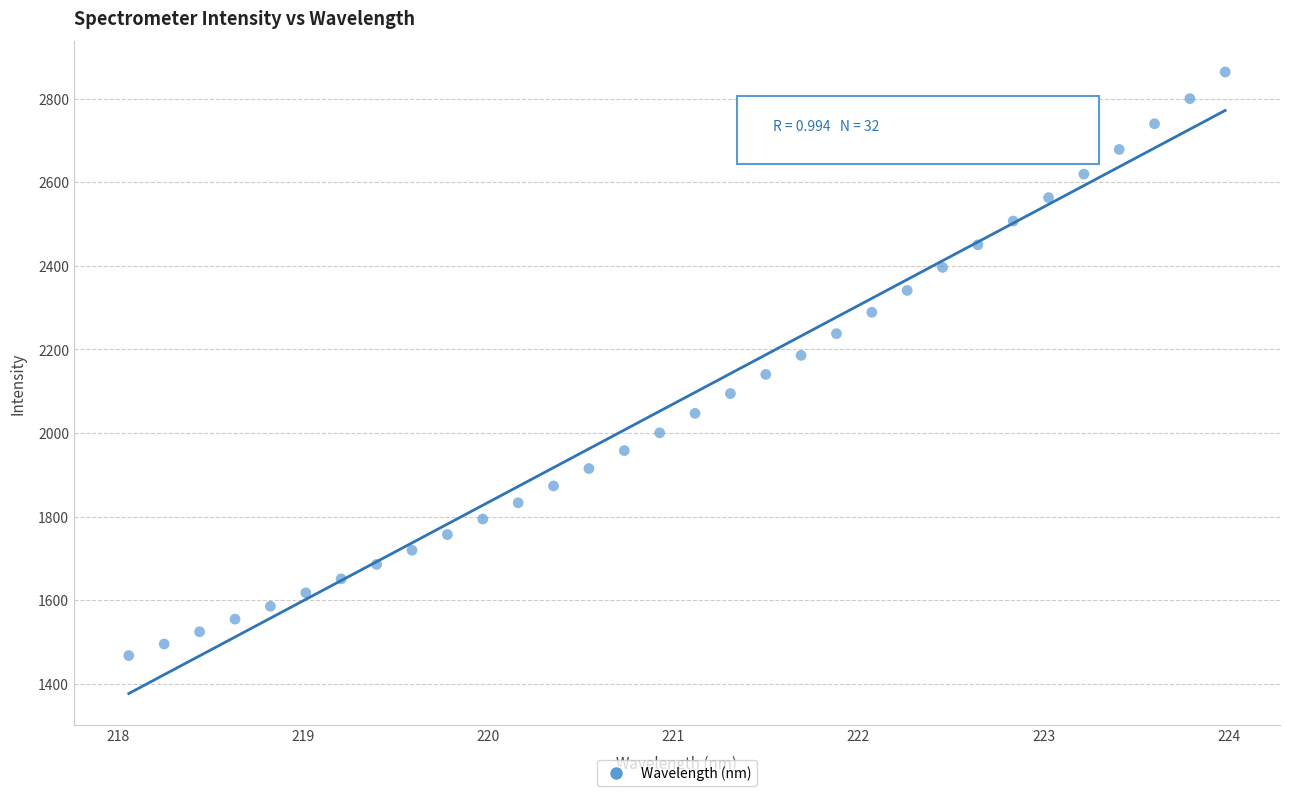

What is the range of X values (max minus min)?

5.9